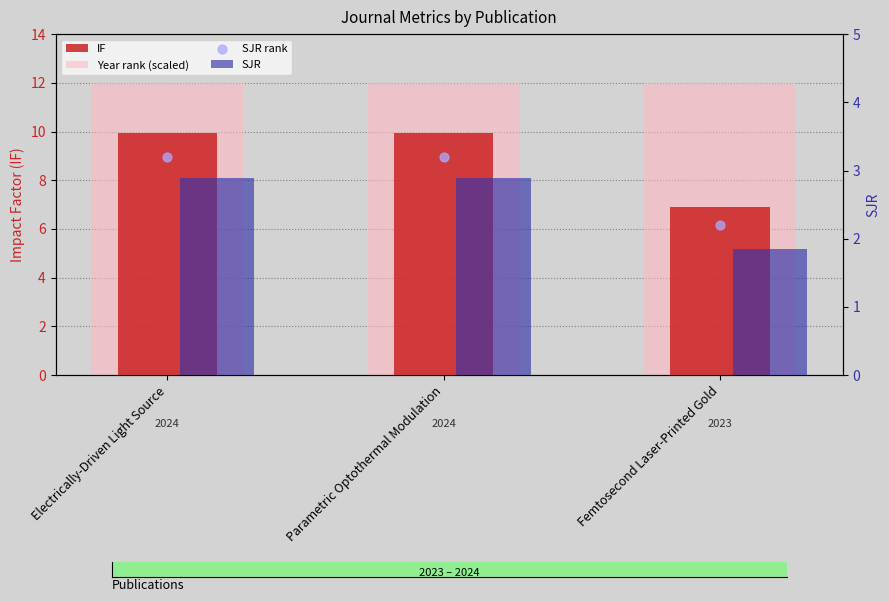

Which series has the widest spread of Y values?

IF